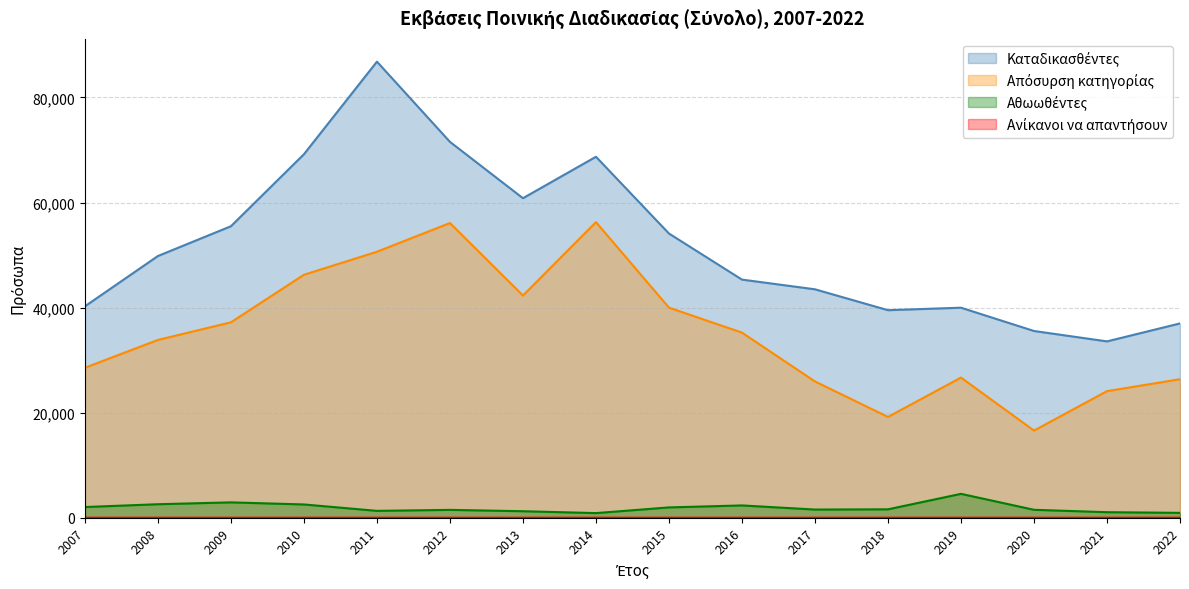

Which series has the largest range (max minus min)?

Καταδικασθέντες